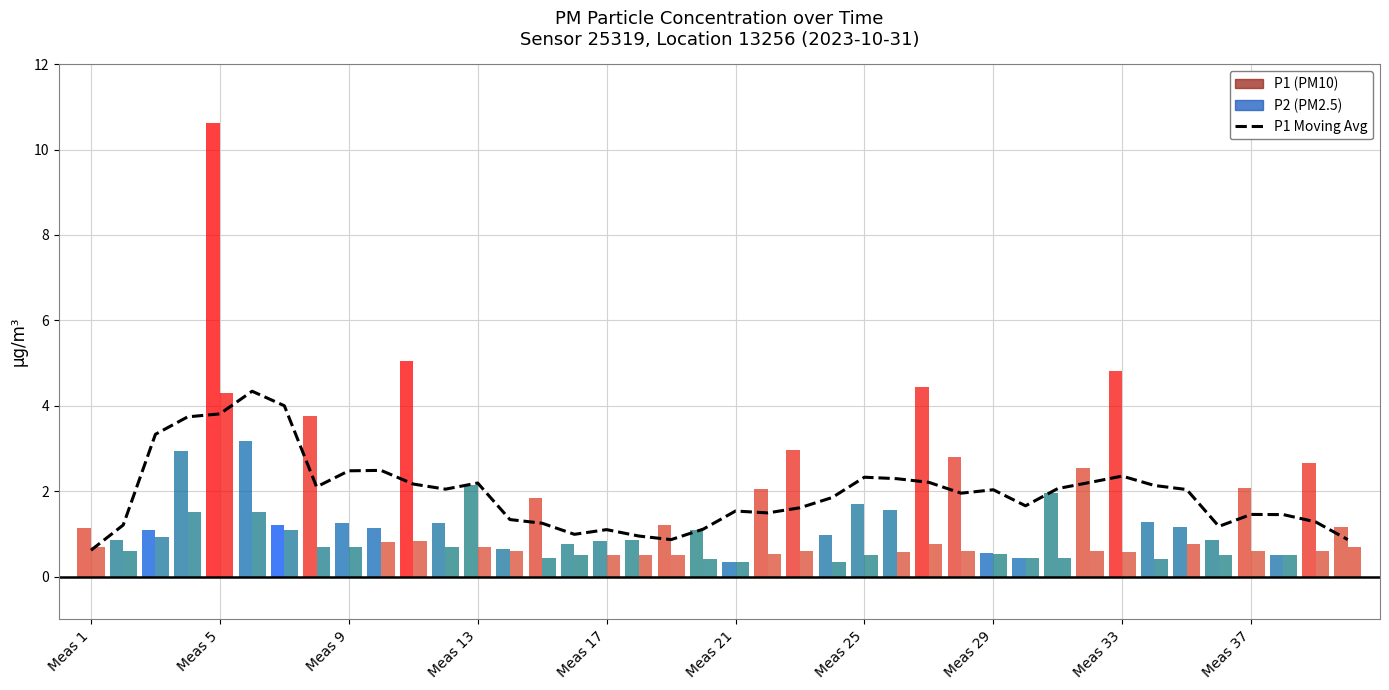

Which series has the largest total across all categories?

P1